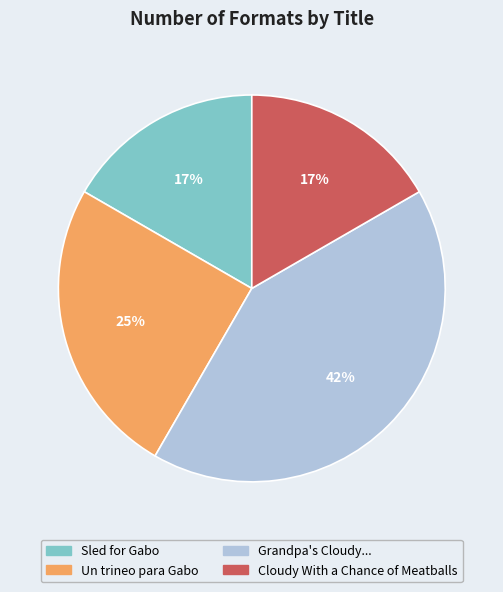

How many slices are in this pie chart?

4